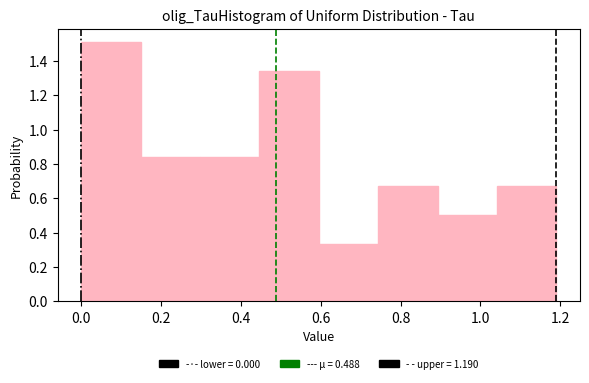

Reading left to right, transcribe this chart: for each bar, give the range it covers on the x-axis and its height. Neither the bar edges nor the heights are printed on the chart, so give them approximately, as read against the axes.

0.00 to 0.14: 1.52
0.14 to 0.30: 0.84
0.30 to 0.44: 0.84
0.44 to 0.60: 1.34
0.60 to 0.74: 0.34
0.74 to 0.90: 0.68
0.90 to 1.04: 0.50
1.04 to 1.20: 0.68